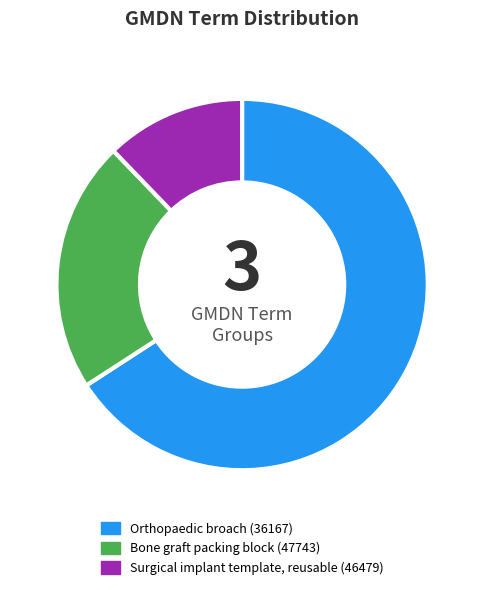

Is it true that Orthopaedic broach (36167) is 37% of the pie?

False